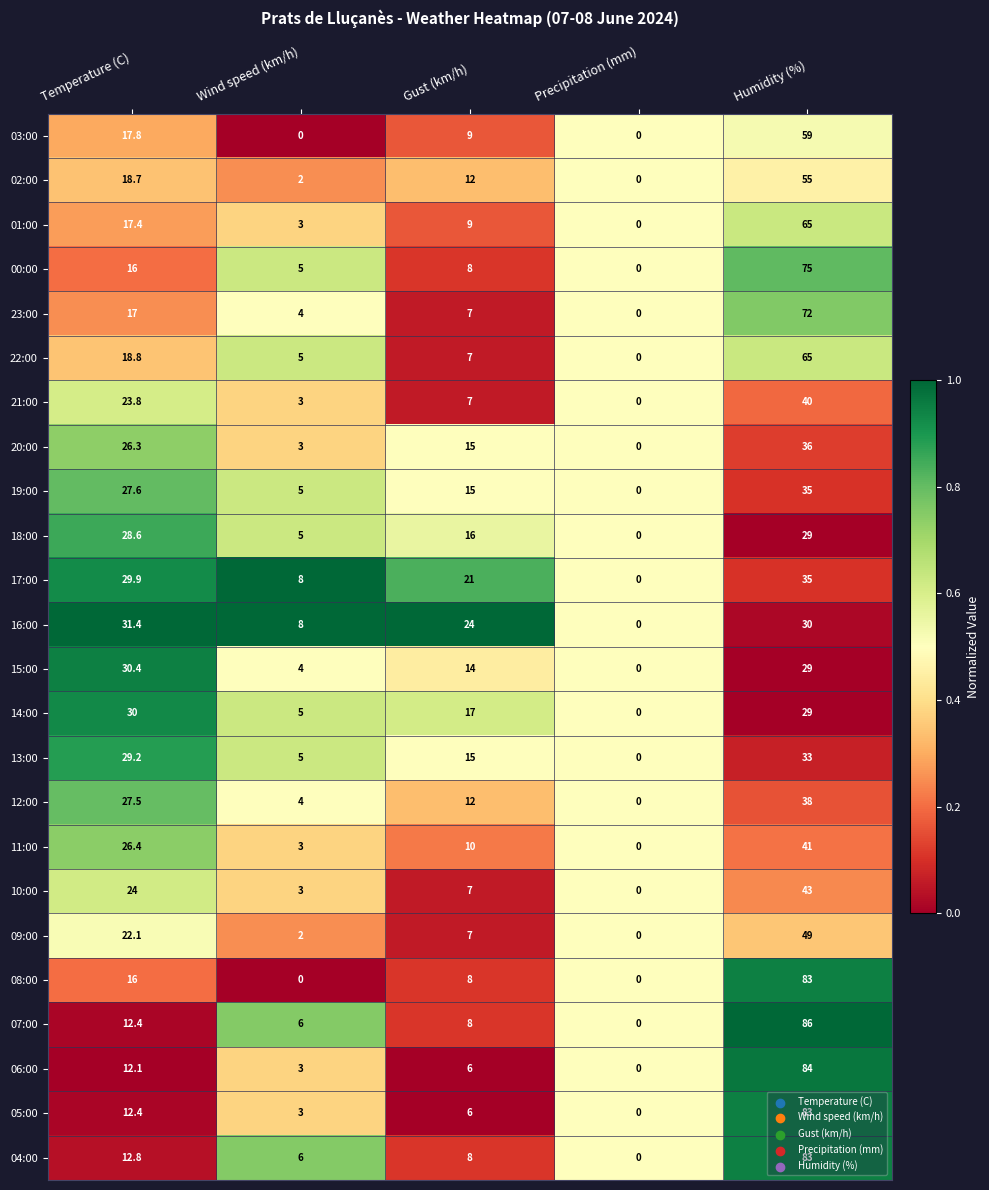

At which label is 19:00 closest to 17?

Gust (km/h)